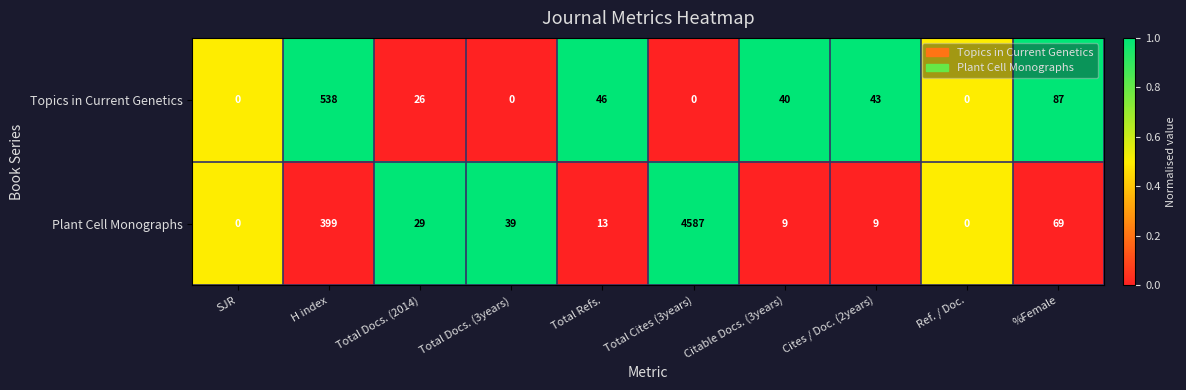

The value of Topics in Current Genetics at Total Docs. (3years) is -170. True or false?

False